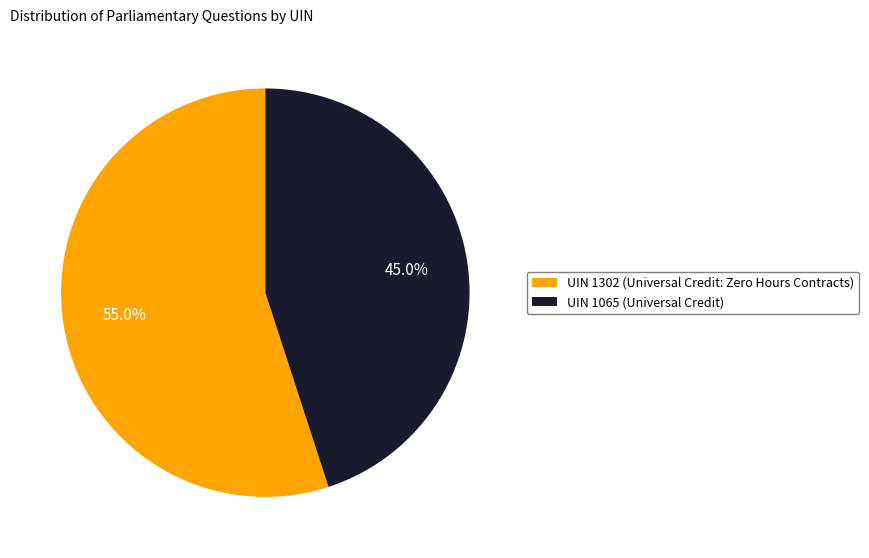

How many slices are in this pie chart?

2